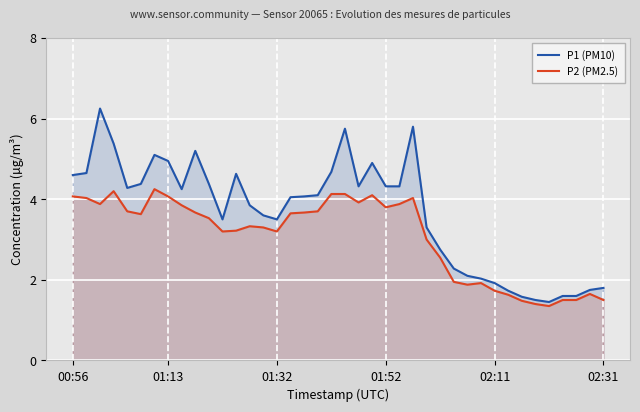

True or false: P1 (PM10) has more than 0 points higher than both neighbors.

True